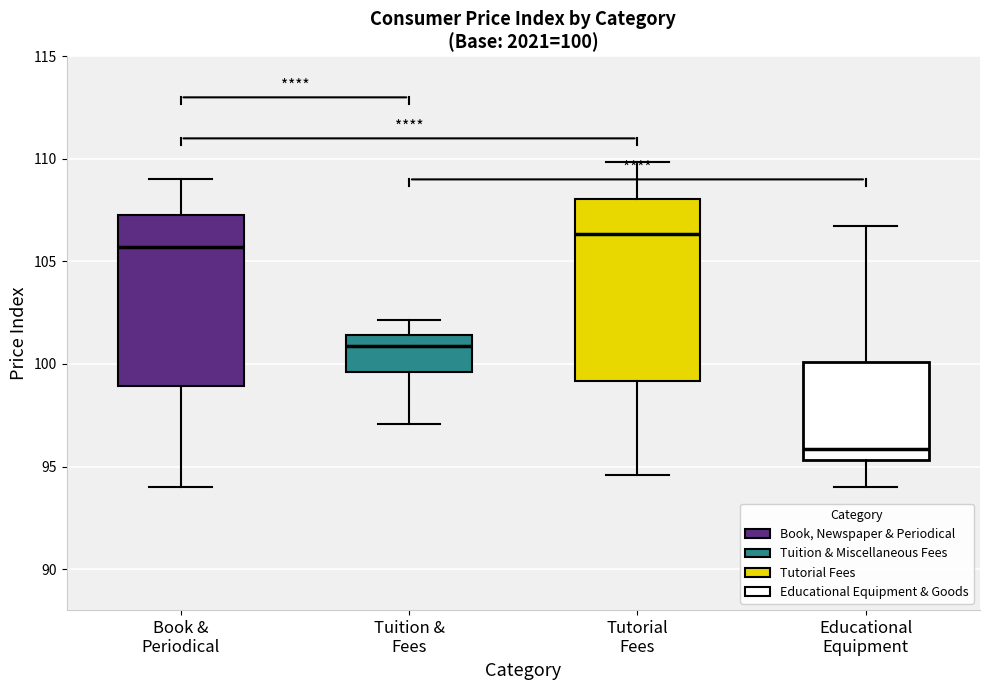

Which box's median line is the highest?

Tutorial Fees